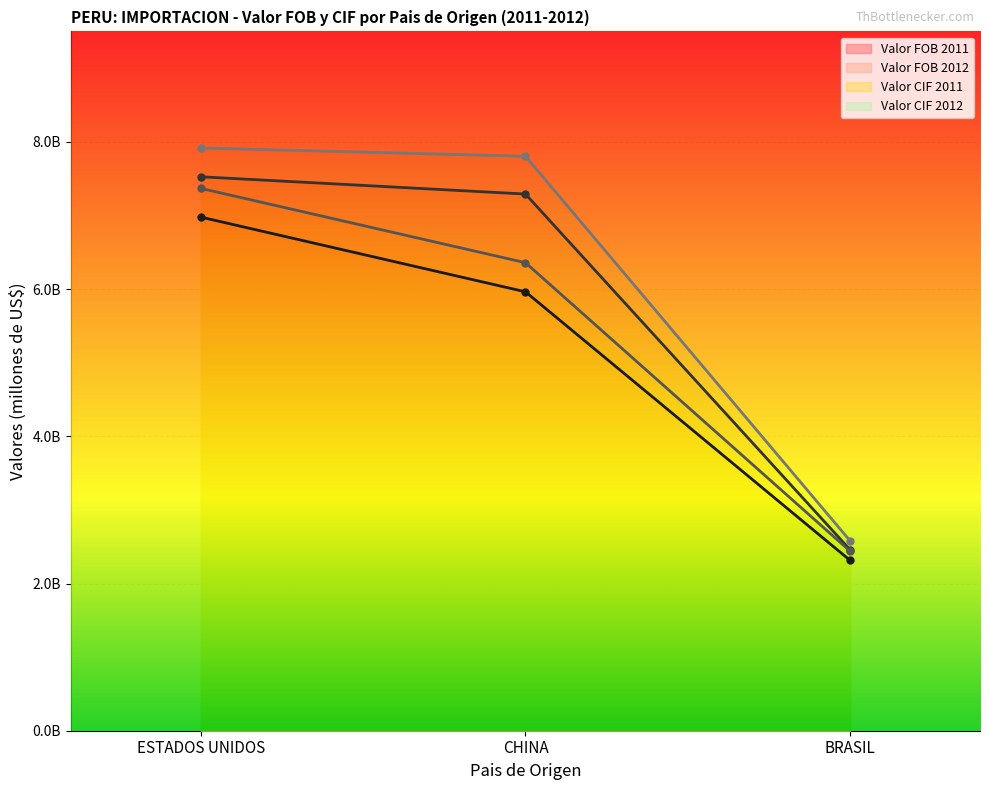

What is the difference between the maximum and second lowest values in the Valor FOB 2012 series?

0.2